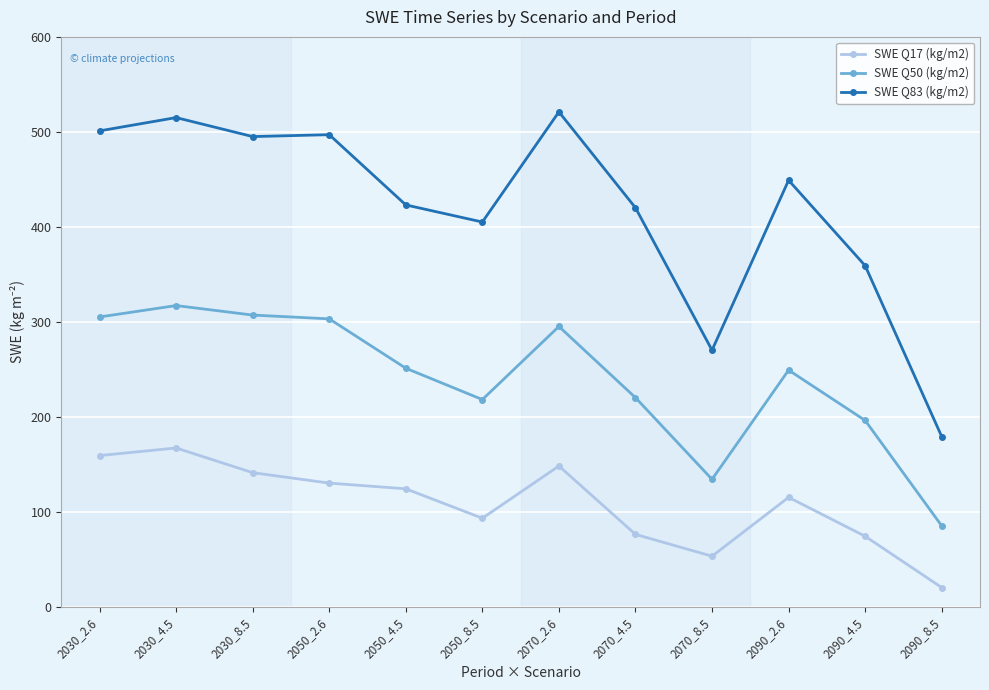

What are all the series names shown in the legend?

SWE Q17 (kg/m2), SWE Q50 (kg/m2), SWE Q83 (kg/m2)